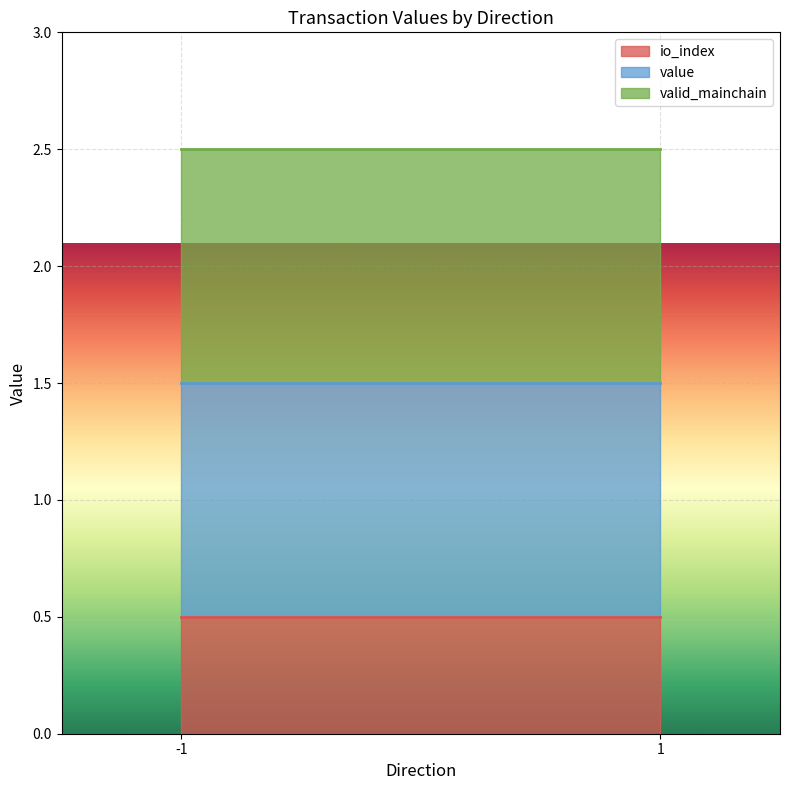

What is the total value across all series at 1?

2.5